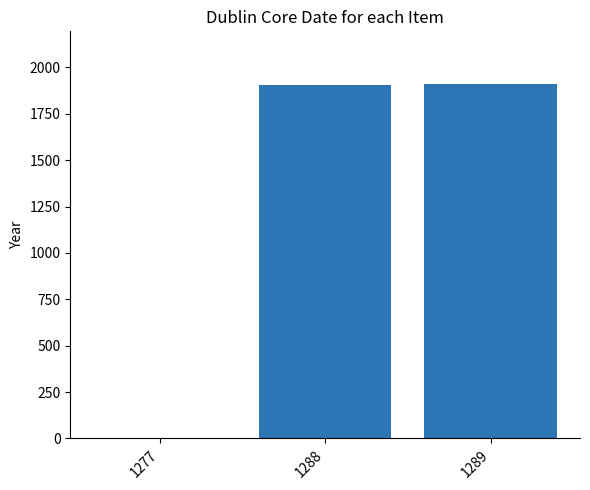

What is the greatest value displayed?

1908